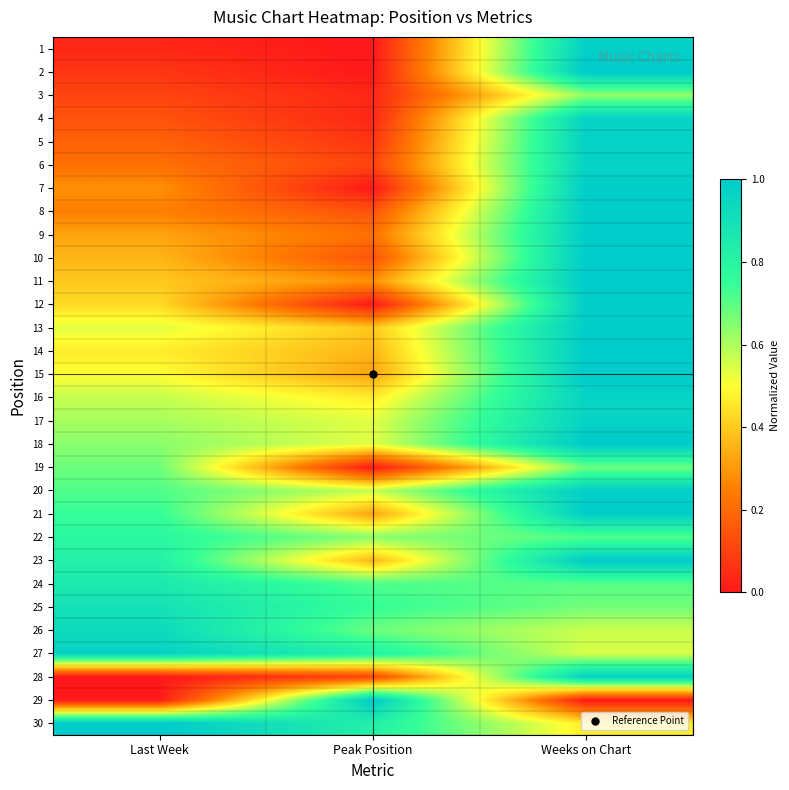

Reading left to right, list all the values displayed in this chart.

1: Last Week=0.0	Peak Position=0.0	Weeks on Chart=1.0
2: Last Week=0.1	Peak Position=0.0	Weeks on Chart=1.0
3: Last Week=0.1	Peak Position=0.0	Weeks on Chart=0.6
4: Last Week=0.1	Peak Position=0.0	Weeks on Chart=1.0
5: Last Week=0.2	Peak Position=0.1	Weeks on Chart=1.0
6: Last Week=0.2	Peak Position=0.1	Weeks on Chart=1.0
7: Last Week=0.3	Peak Position=0.0	Weeks on Chart=1.0
8: Last Week=0.2	Peak Position=0.1	Weeks on Chart=1.0
9: Last Week=0.3	Peak Position=0.2	Weeks on Chart=1.0
10: Last Week=0.4	Peak Position=0.1	Weeks on Chart=1.0
11: Last Week=0.4	Peak Position=0.3	Weeks on Chart=1.0
12: Last Week=0.4	Peak Position=0.0	Weeks on Chart=1.0
13: Last Week=0.5	Peak Position=0.4	Weeks on Chart=1.0
14: Last Week=0.5	Peak Position=0.4	Weeks on Chart=1.0
15: Last Week=0.5	Peak Position=0.3	Weeks on Chart=1.0
16: Last Week=0.6	Peak Position=0.5	Weeks on Chart=1.0
17: Last Week=0.6	Peak Position=0.5	Weeks on Chart=1.0
18: Last Week=0.6	Peak Position=0.5	Weeks on Chart=1.0
19: Last Week=0.7	Peak Position=0.0	Weeks on Chart=0.7
20: Last Week=0.7	Peak Position=0.6	Weeks on Chart=1.0
21: Last Week=0.8	Peak Position=0.3	Weeks on Chart=1.0
22: Last Week=0.8	Peak Position=0.6	Weeks on Chart=0.7
23: Last Week=0.8	Peak Position=0.4	Weeks on Chart=1.0
24: Last Week=0.9	Peak Position=0.7	Weeks on Chart=0.7
25: Last Week=0.9	Peak Position=0.8	Weeks on Chart=0.7
26: Last Week=0.9	Peak Position=0.7	Weeks on Chart=0.6
27: Last Week=1.0	Peak Position=0.8	Weeks on Chart=0.5
28: Last Week=0.0	Peak Position=0.1	Weeks on Chart=1.0
29: Last Week=0.0	Peak Position=1.0	Weeks on Chart=0.0
30: Last Week=1.0	Peak Position=0.8	Weeks on Chart=0.5